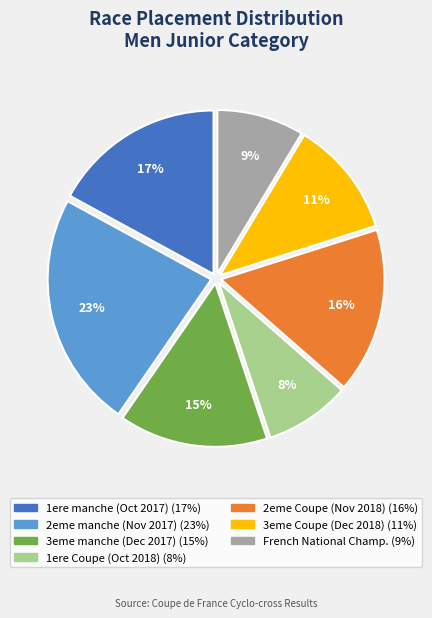

Does any single category account for the majority?

No